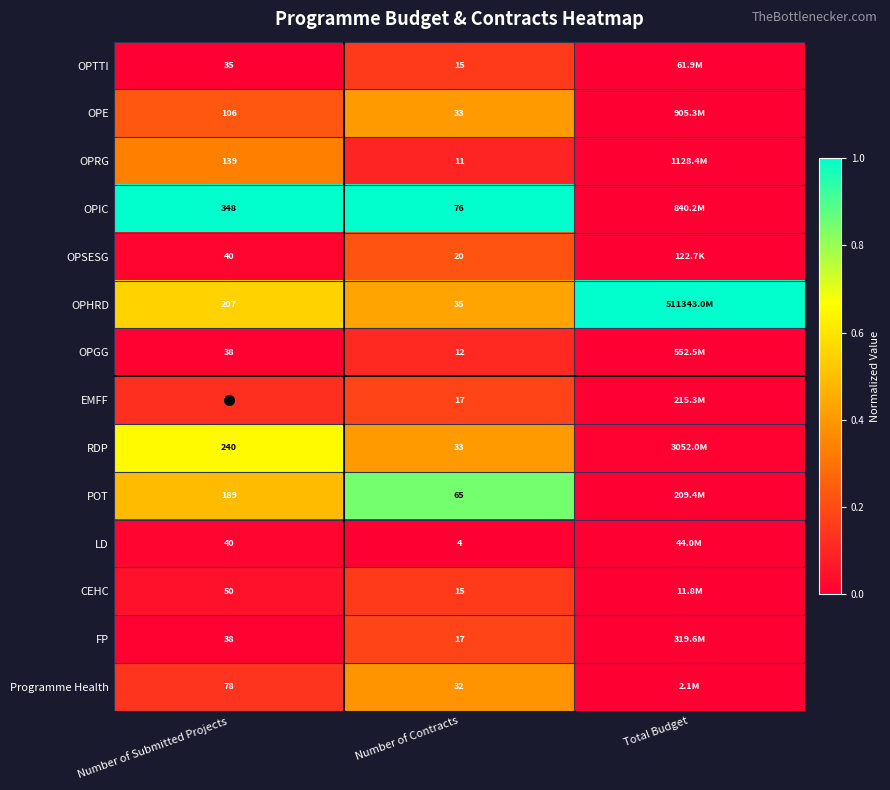

Is the value of EMFF at Number of Submitted Projects greater than the value of OPSESG at Number of Submitted Projects?

Yes